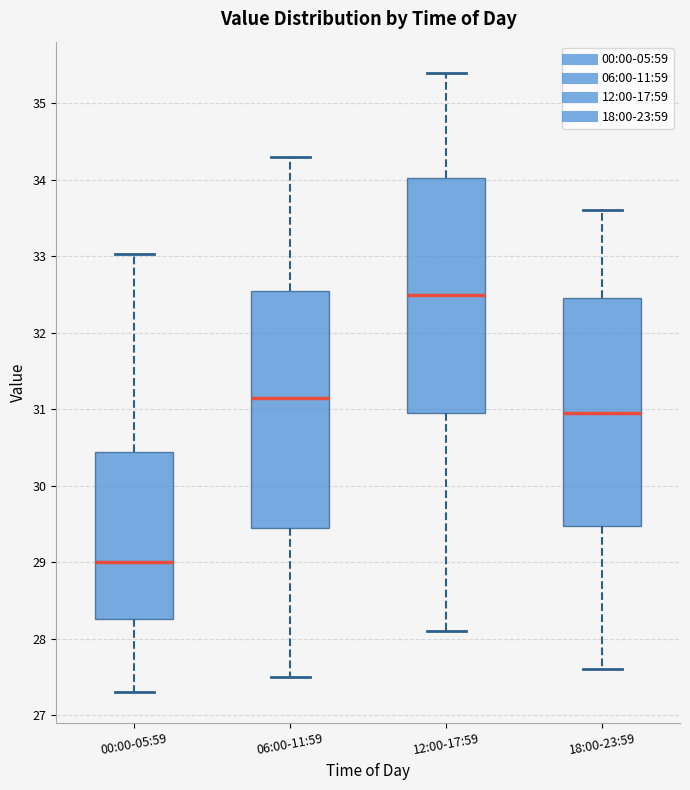

Where does the upper whisker of the box for 06:00-11:59 end on the y-axis? The values are not printed on the chart, so give them approximately, as read against the axis.

34.3